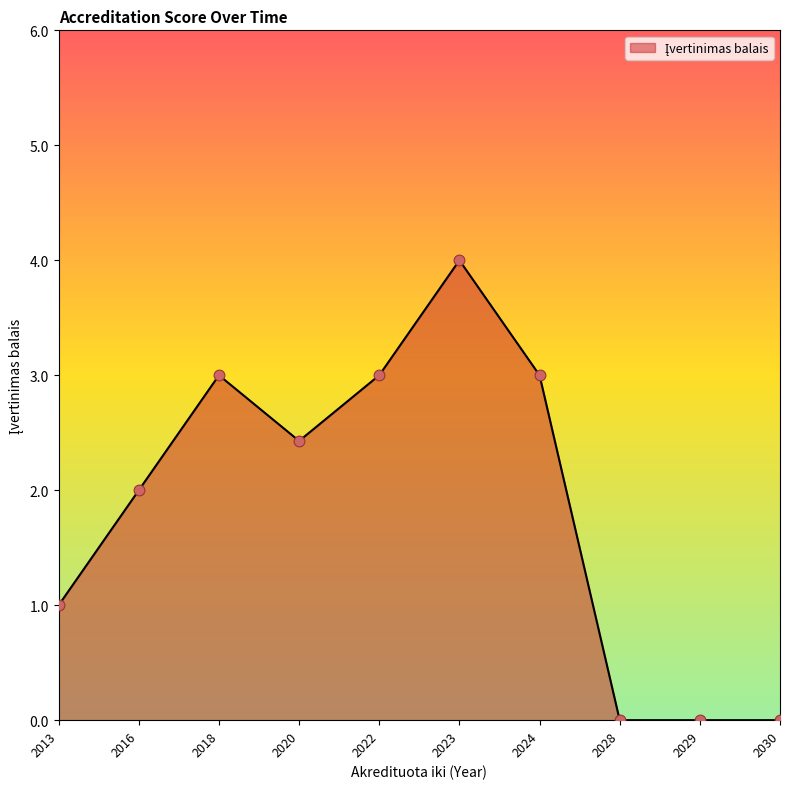

Approximately how many times larger is the value at 2022 compared to 2020?

1.2